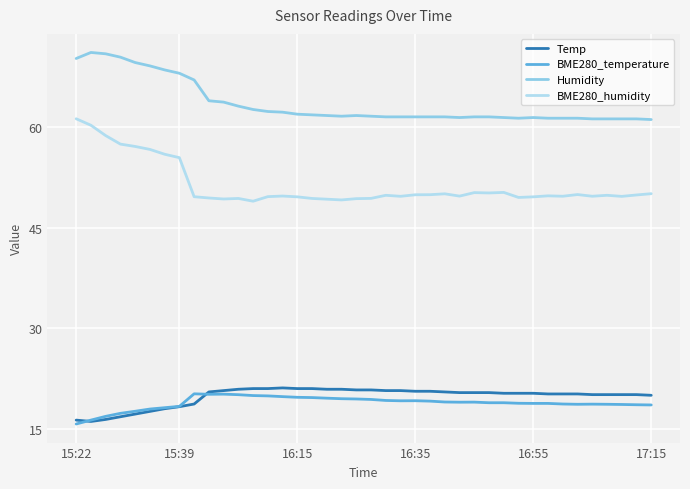

What is the minimum value shown in the chart?

15.7